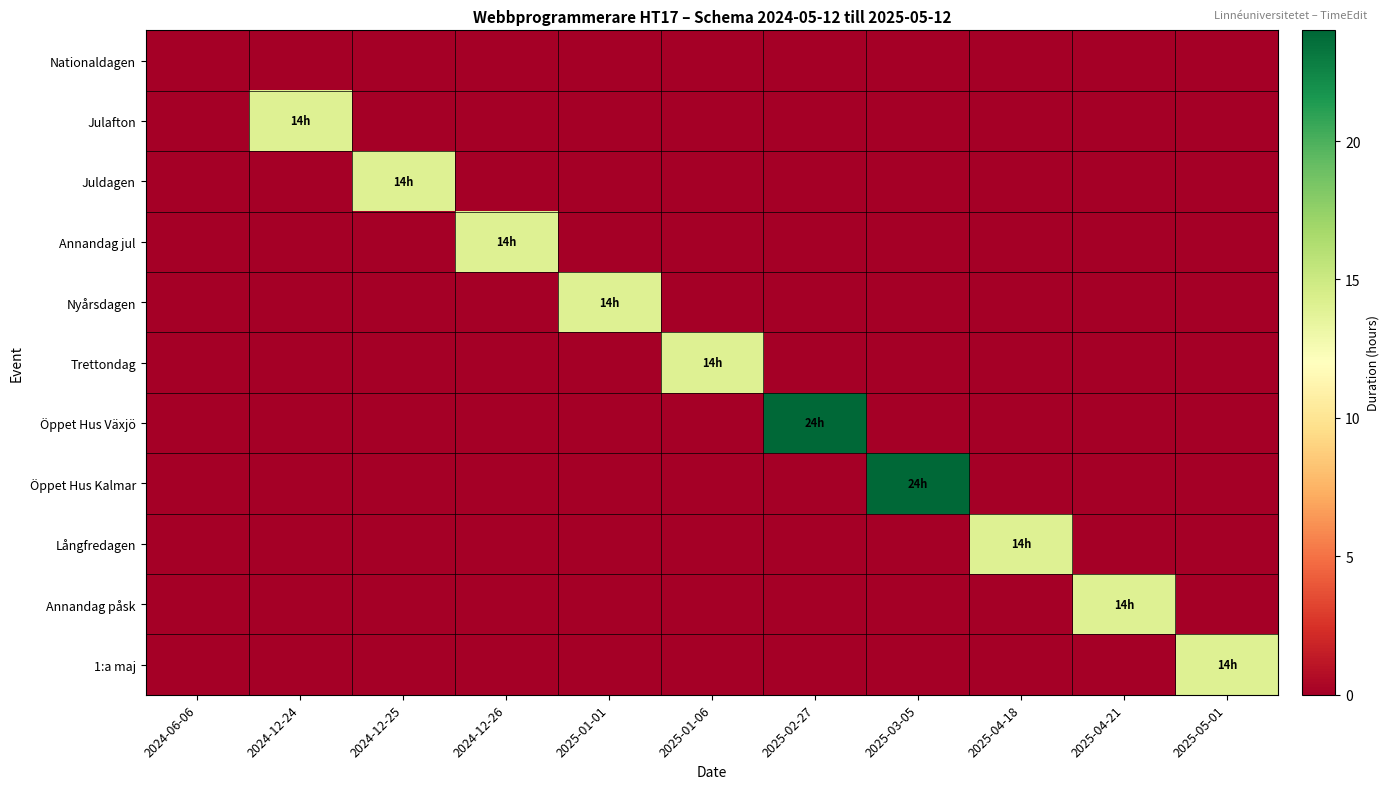

Reading left to right, list all the values displayed in this chart.

Nationaldagen: 2024-06-06=0	2024-12-24=0	2024-12-25=0	2024-12-26=0	2025-01-01=0	2025-01-06=0	2025-02-27=0	2025-03-05=0	2025-04-18=0	2025-04-21=0	2025-05-01=0
Julafton: 2024-06-06=0	2024-12-24=14	2024-12-25=0	2024-12-26=0	2025-01-01=0	2025-01-06=0	2025-02-27=0	2025-03-05=0	2025-04-18=0	2025-04-21=0	2025-05-01=0
Juldagen: 2024-06-06=0	2024-12-24=0	2024-12-25=14	2024-12-26=0	2025-01-01=0	2025-01-06=0	2025-02-27=0	2025-03-05=0	2025-04-18=0	2025-04-21=0	2025-05-01=0
Annandag jul: 2024-06-06=0	2024-12-24=0	2024-12-25=0	2024-12-26=14	2025-01-01=0	2025-01-06=0	2025-02-27=0	2025-03-05=0	2025-04-18=0	2025-04-21=0	2025-05-01=0
Nyårsdagen: 2024-06-06=0	2024-12-24=0	2024-12-25=0	2024-12-26=0	2025-01-01=14	2025-01-06=0	2025-02-27=0	2025-03-05=0	2025-04-18=0	2025-04-21=0	2025-05-01=0
Trettondag: 2024-06-06=0	2024-12-24=0	2024-12-25=0	2024-12-26=0	2025-01-01=0	2025-01-06=14	2025-02-27=0	2025-03-05=0	2025-04-18=0	2025-04-21=0	2025-05-01=0
Öppet Hus Växjö: 2024-06-06=0	2024-12-24=0	2024-12-25=0	2024-12-26=0	2025-01-01=0	2025-01-06=0	2025-02-27=24	2025-03-05=0	2025-04-18=0	2025-04-21=0	2025-05-01=0
Öppet Hus Kalmar: 2024-06-06=0	2024-12-24=0	2024-12-25=0	2024-12-26=0	2025-01-01=0	2025-01-06=0	2025-02-27=0	2025-03-05=24	2025-04-18=0	2025-04-21=0	2025-05-01=0
Långfredagen: 2024-06-06=0	2024-12-24=0	2024-12-25=0	2024-12-26=0	2025-01-01=0	2025-01-06=0	2025-02-27=0	2025-03-05=0	2025-04-18=14	2025-04-21=0	2025-05-01=0
Annandag påsk: 2024-06-06=0	2024-12-24=0	2024-12-25=0	2024-12-26=0	2025-01-01=0	2025-01-06=0	2025-02-27=0	2025-03-05=0	2025-04-18=0	2025-04-21=14	2025-05-01=0
1:a maj: 2024-06-06=0	2024-12-24=0	2024-12-25=0	2024-12-26=0	2025-01-01=0	2025-01-06=0	2025-02-27=0	2025-03-05=0	2025-04-18=0	2025-04-21=0	2025-05-01=14